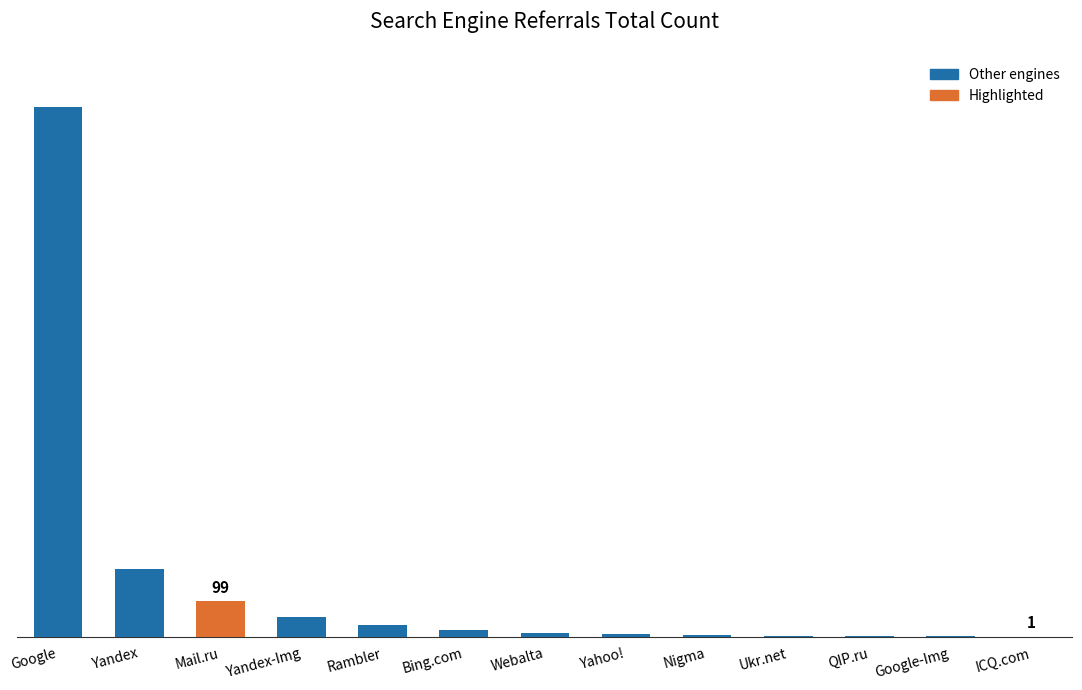

Is it true that the value at Nigma is 11?

False